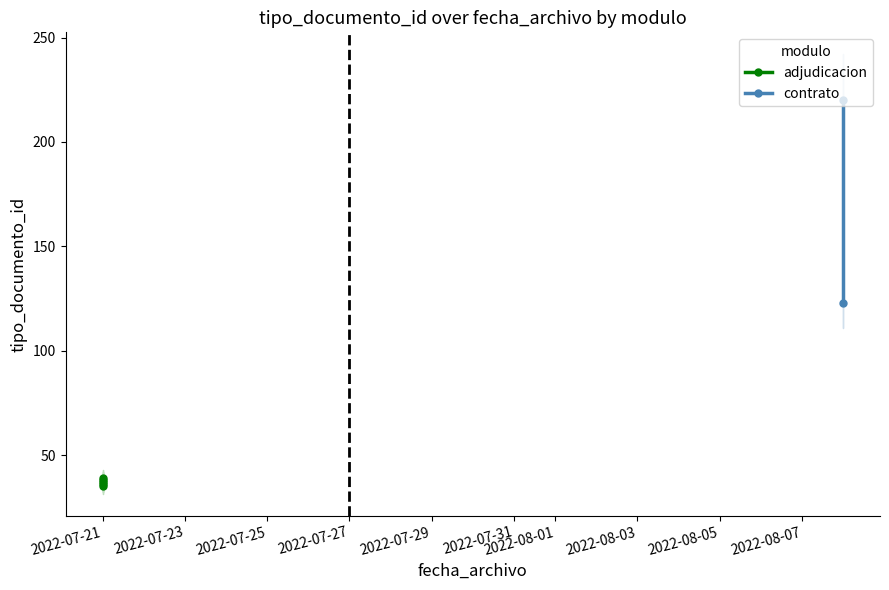

What is the average value?

37